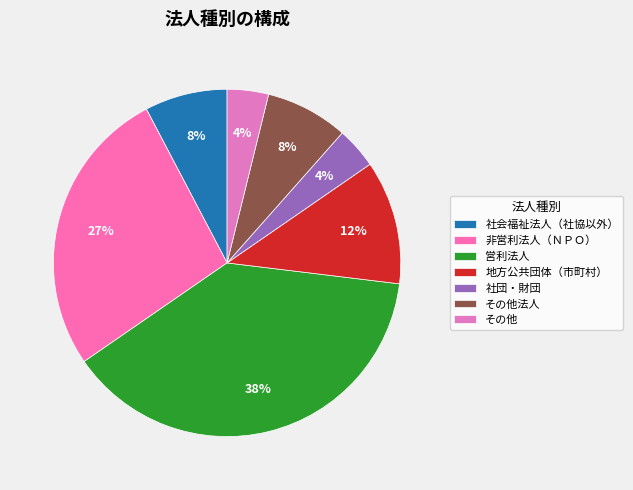

Is it true that その他 is 1% of the pie?

False